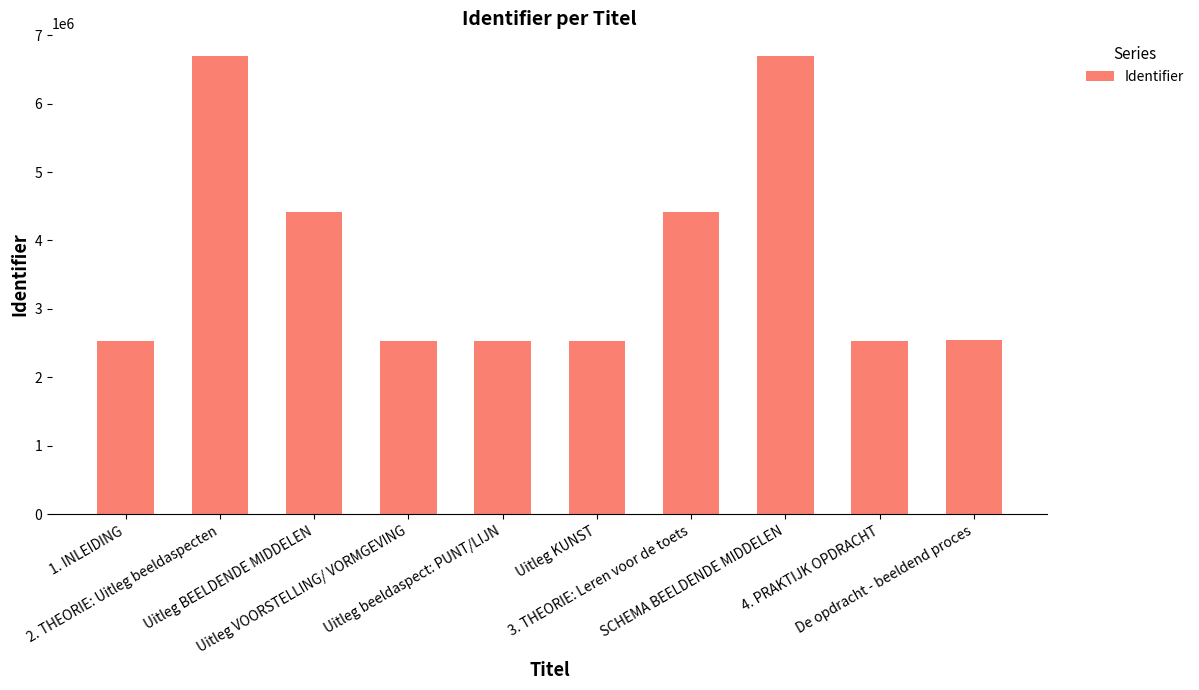

How many bars are there in total?

10